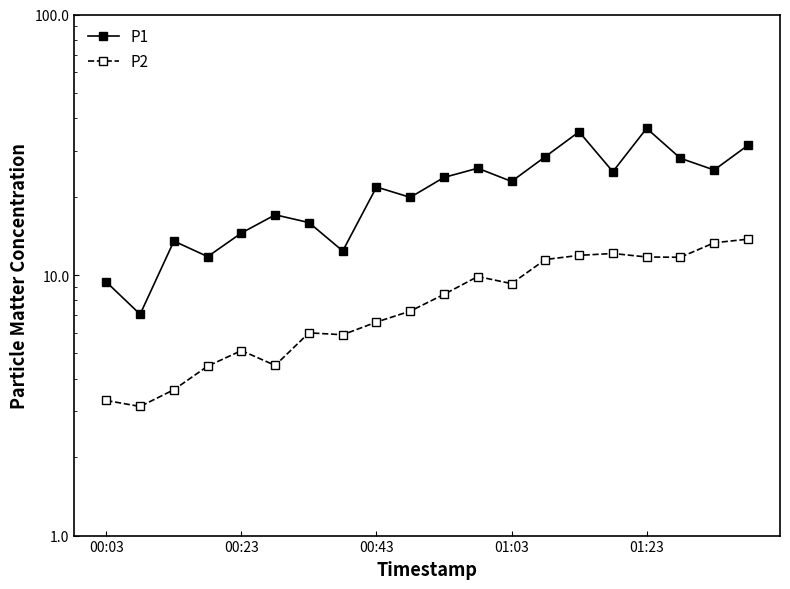

How many lines are shown in the chart?

2